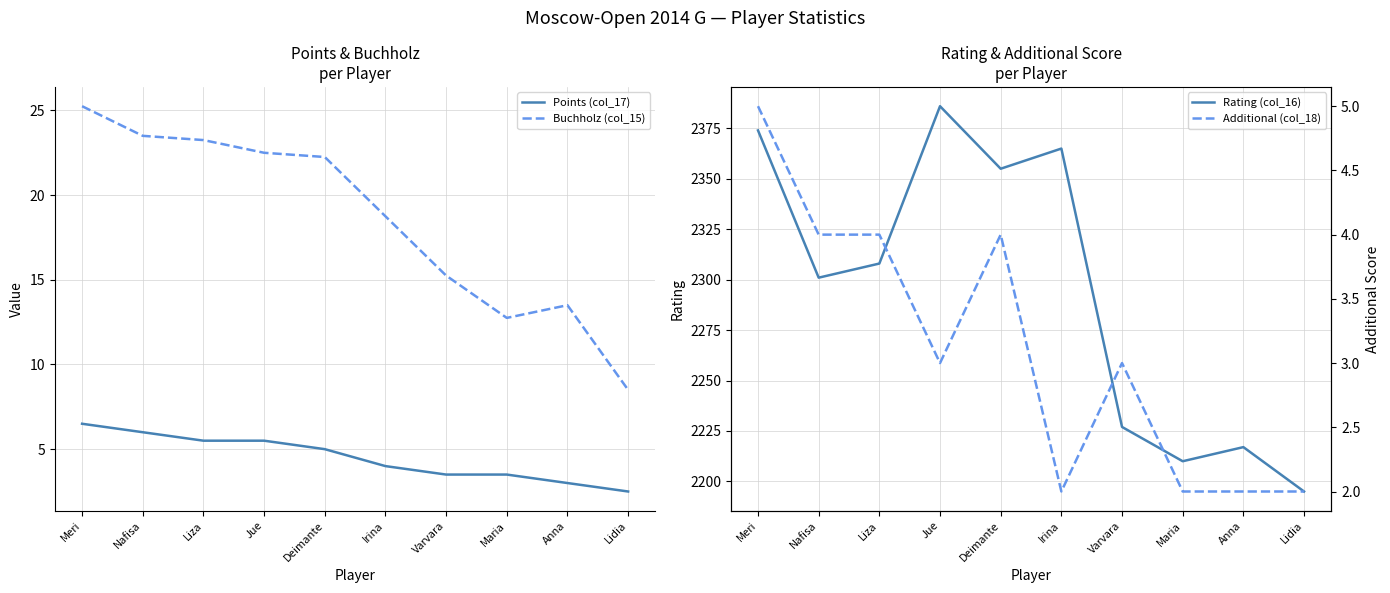

List the series in order of their peak value, lowest first.

Additional (col_18), Points (col_17), Buchholz (col_15), Rating (col_16)